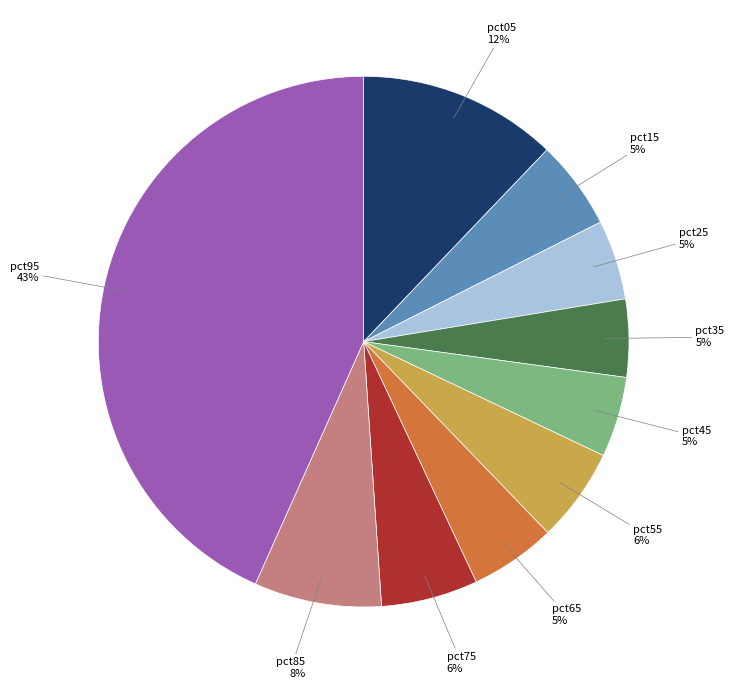

Is there any slice that represents more than half of the pie?

No